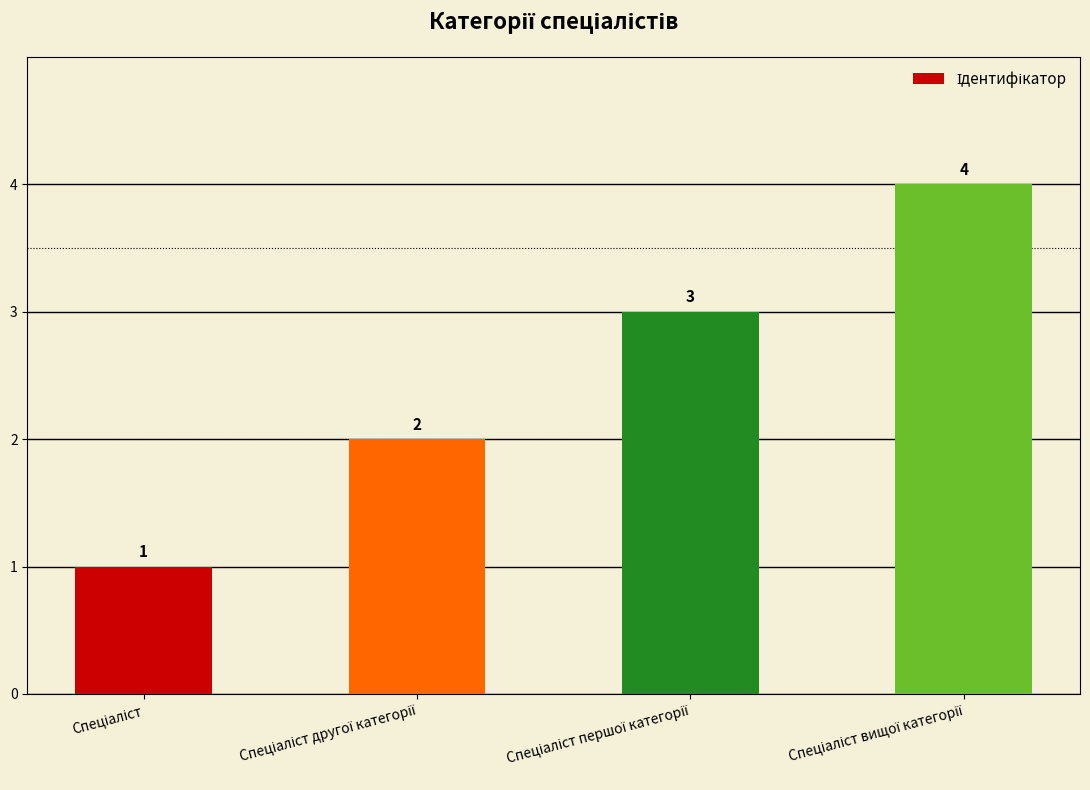

What is the value of the 1st bar from the left?

1